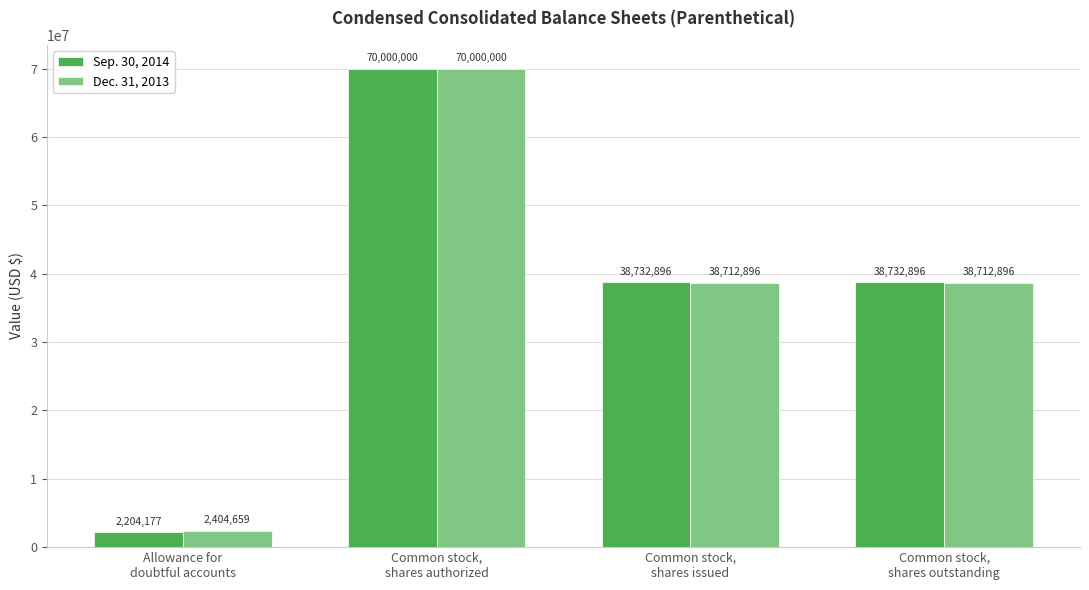

What is the average value of the Sep. 30, 2014 series?

37417492